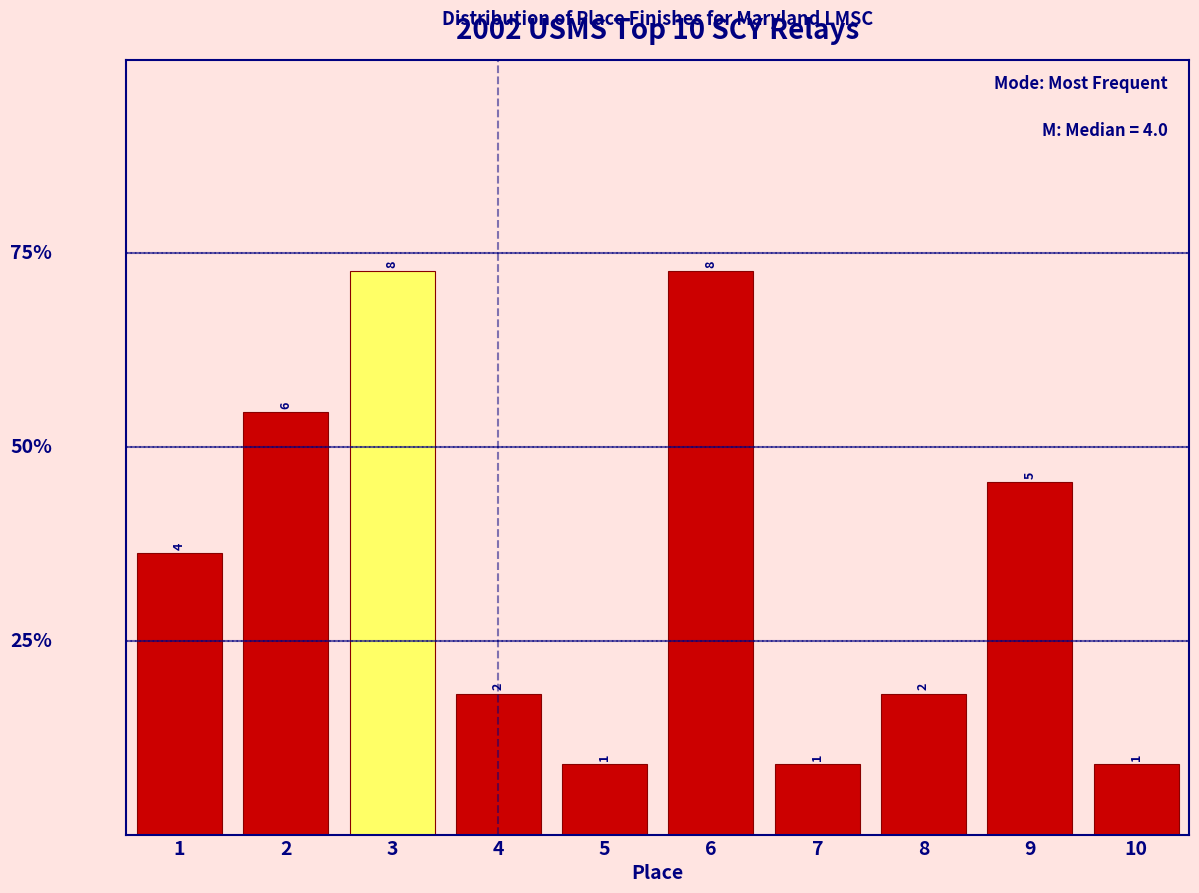

Reading left to right, list every bar in this chart as the range it spans on the x-axis followed by its height.

0.5 to 1.5: 4
1.5 to 2.5: 6
2.5 to 3.5: 8
3.5 to 4.5: 2
4.5 to 5.5: 1
5.5 to 6.5: 8
6.5 to 7.5: 1
7.5 to 8.5: 2
8.5 to 9.5: 5
9.5 to 10.5: 1